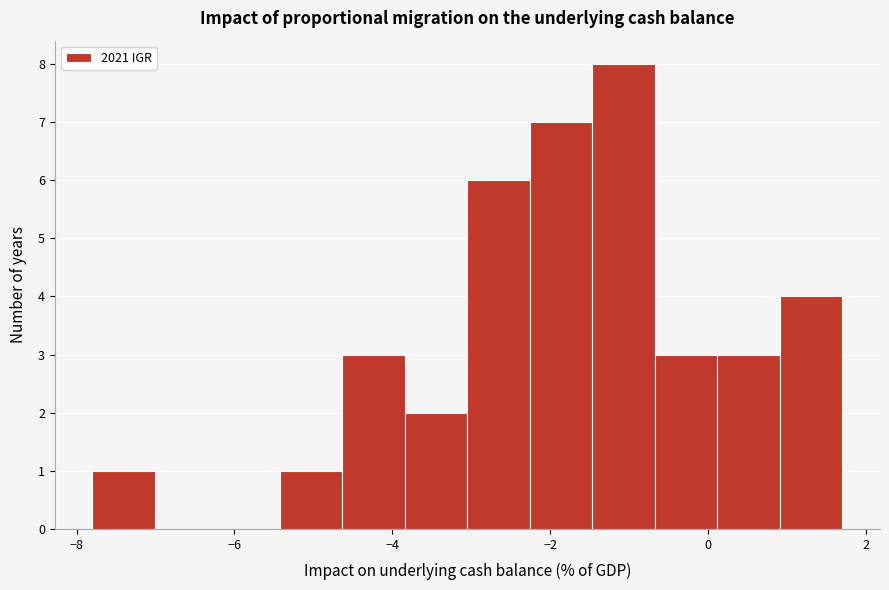

Around what value on the x-axis is the tallest bar? Give the approximate position of its centre, as read against the axis.

-1.0